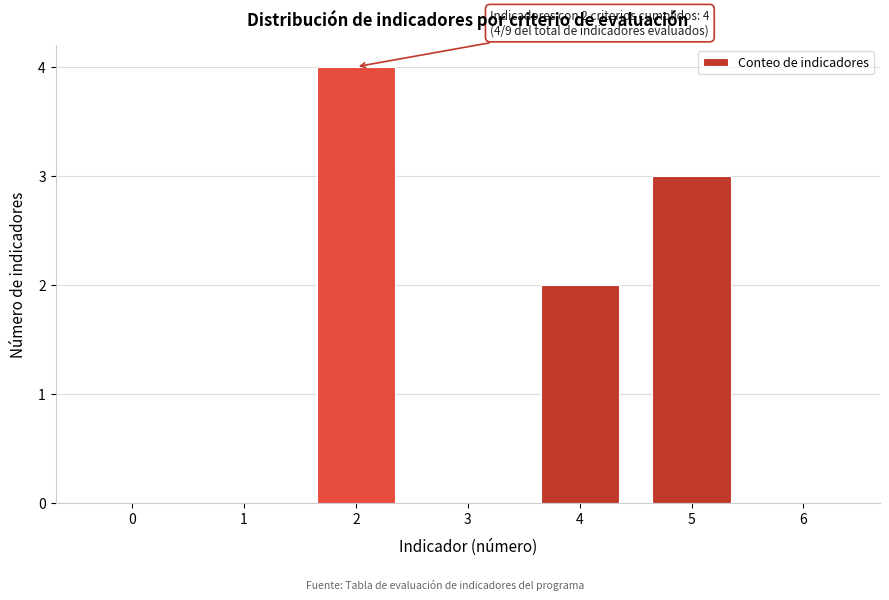

Reading left to right, transcribe all the data shown in this chart.

0=0	1=0	2=4	3=0	4=2	5=3	6=0